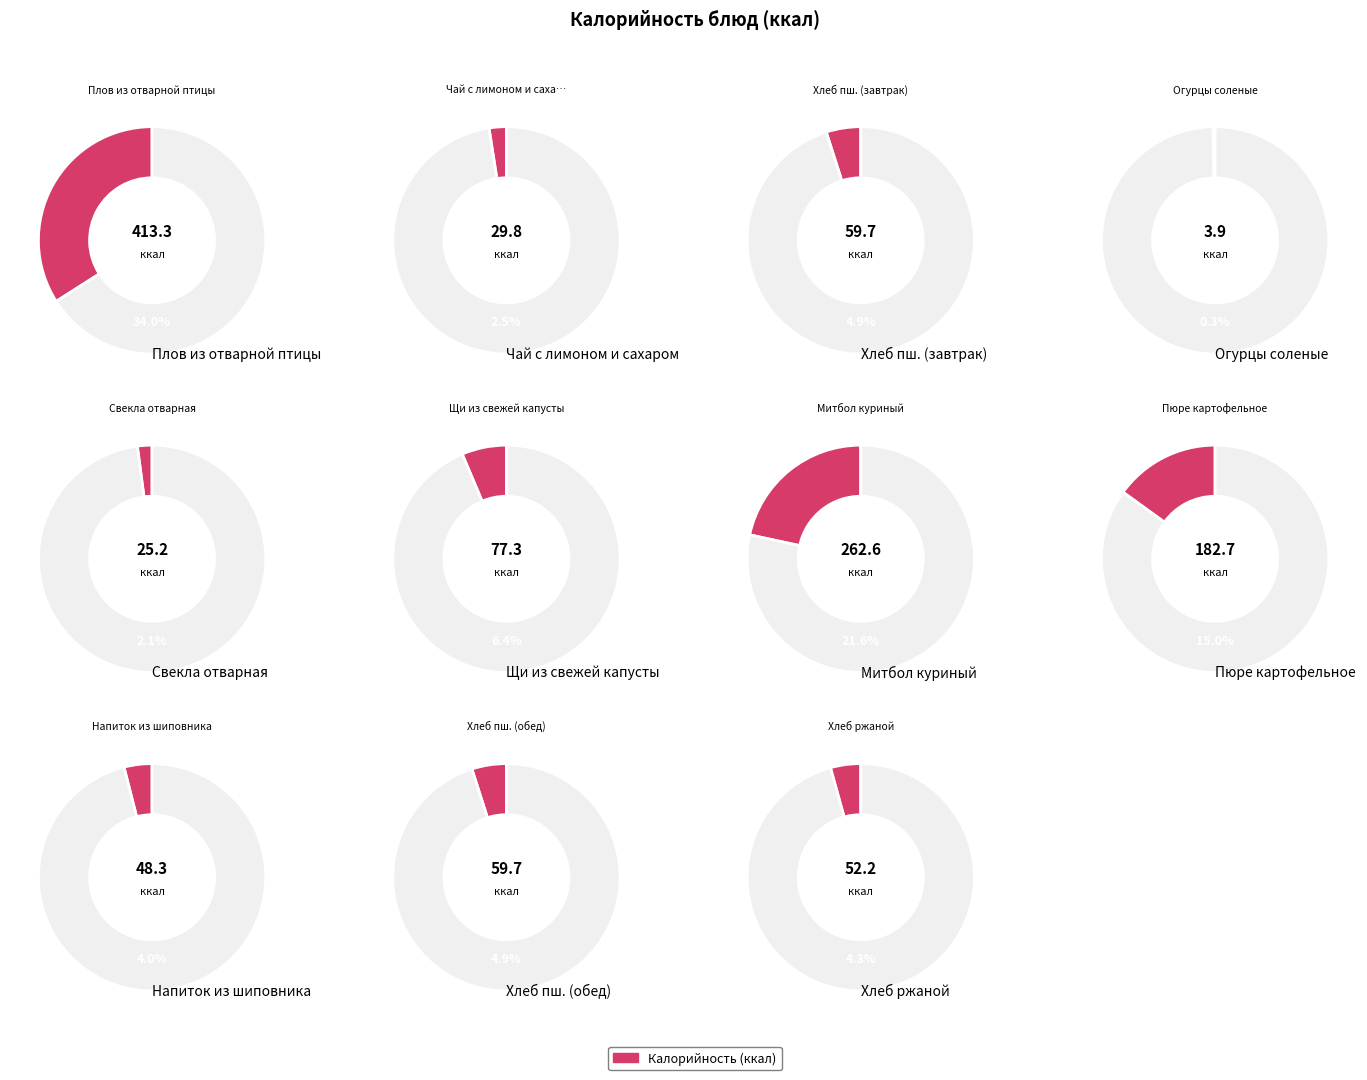

What percentage is the Хлеб пшеничный витаминизированный (завтрак) slice, to the nearest percent?

5%